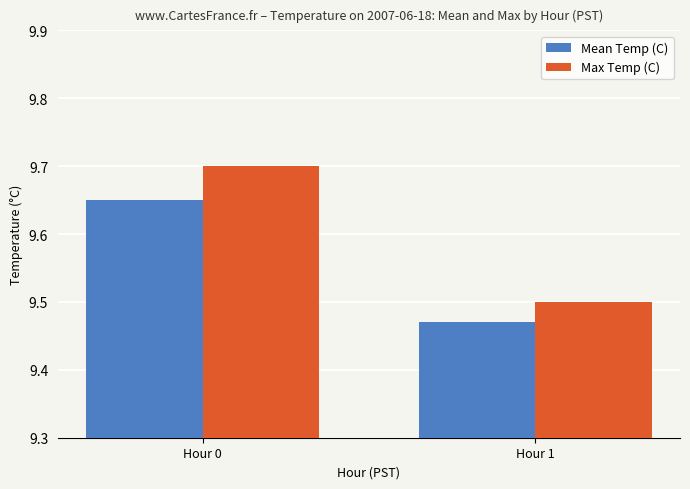

Where is Mean Temp (C) nearest to the value 9?

Hour 1